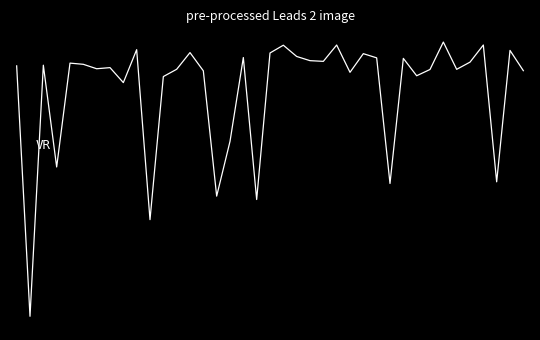

Does the chart have visible grid lines?

No